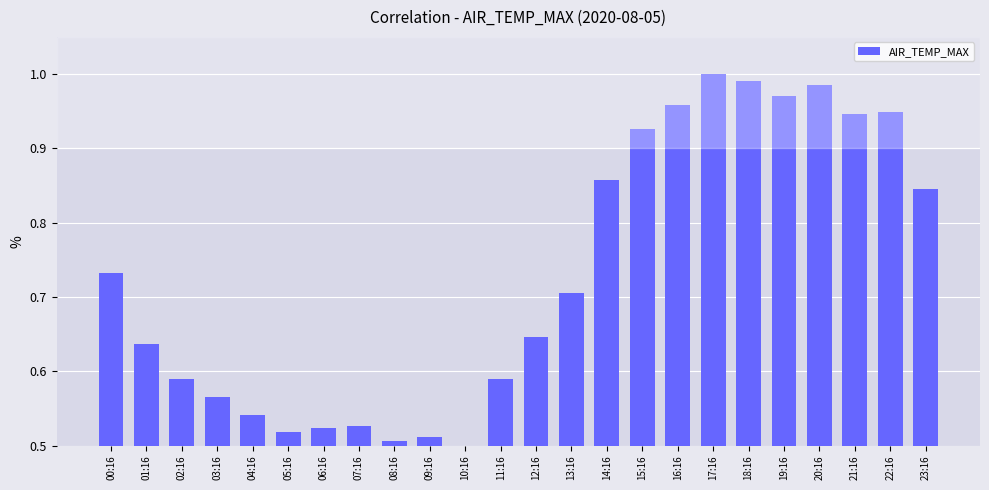

What is the label of the 19th bar from the right?

05:16